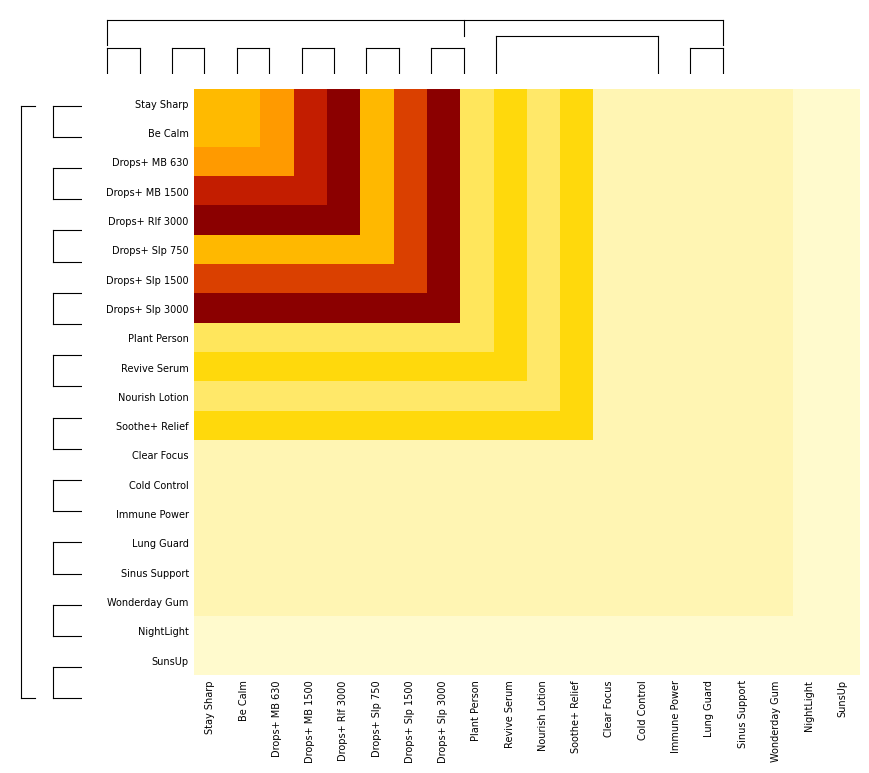

At how many categories does at least one series exceed 83?

8